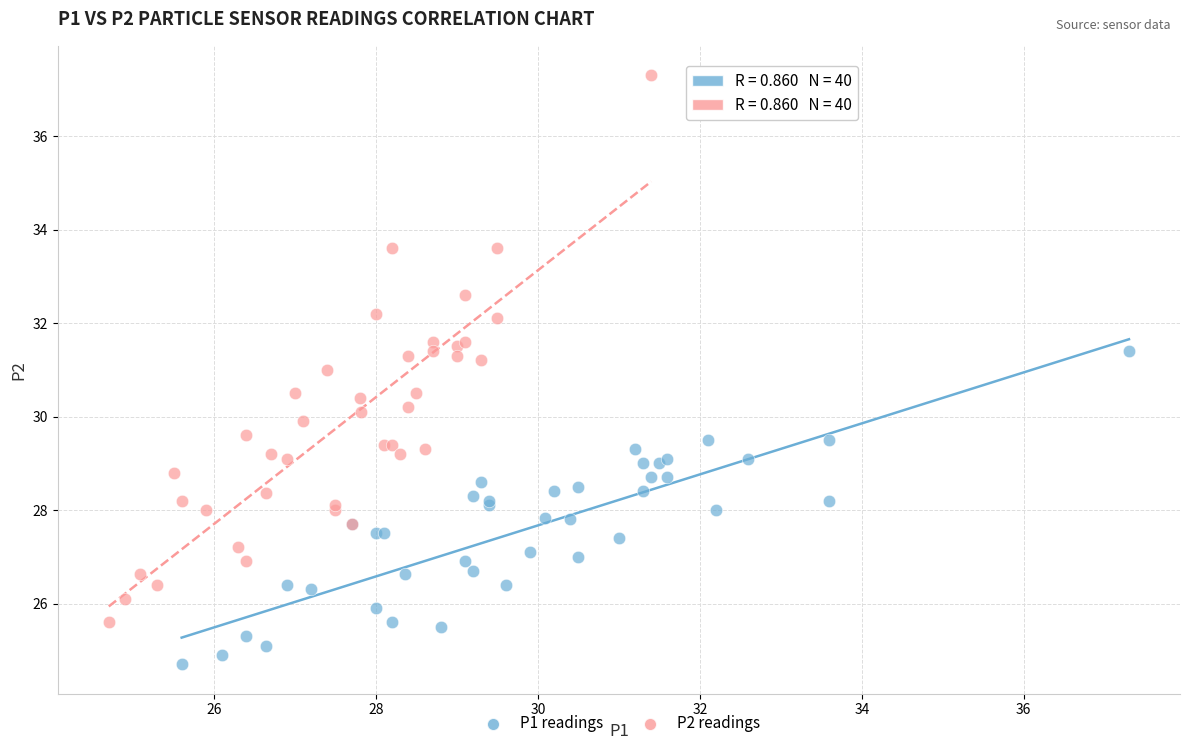

Which series reaches the minimum Y coordinate?

P1 readings